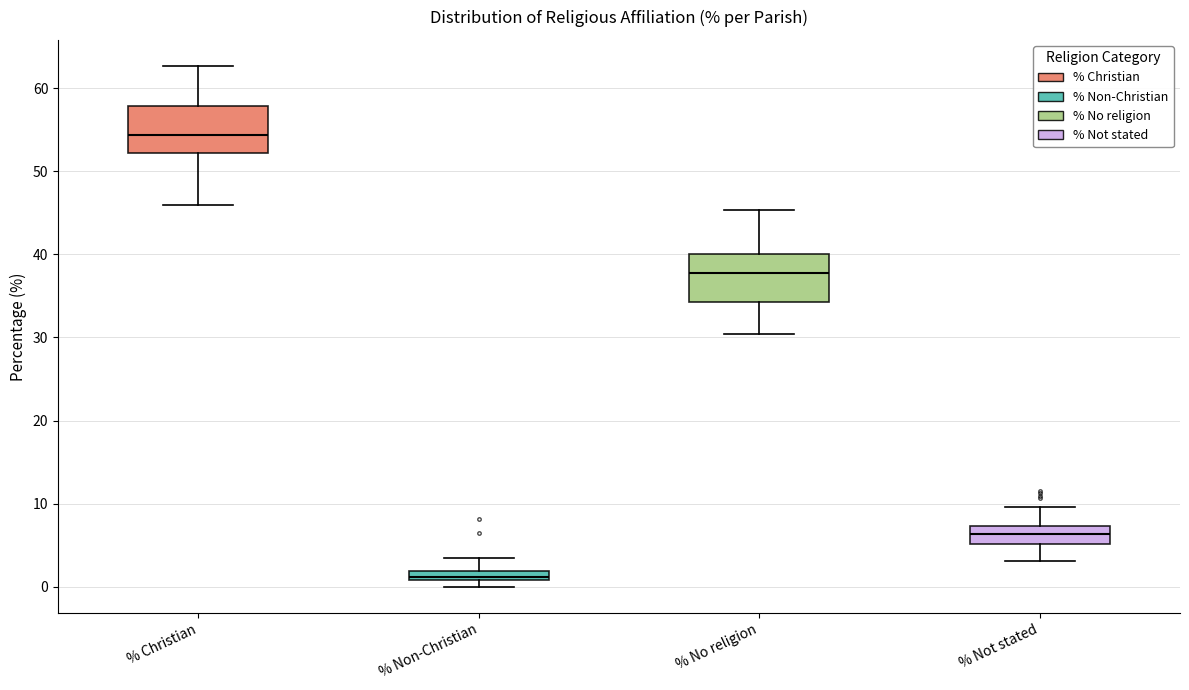

Which box's median line is the lowest?

% Non-Christian